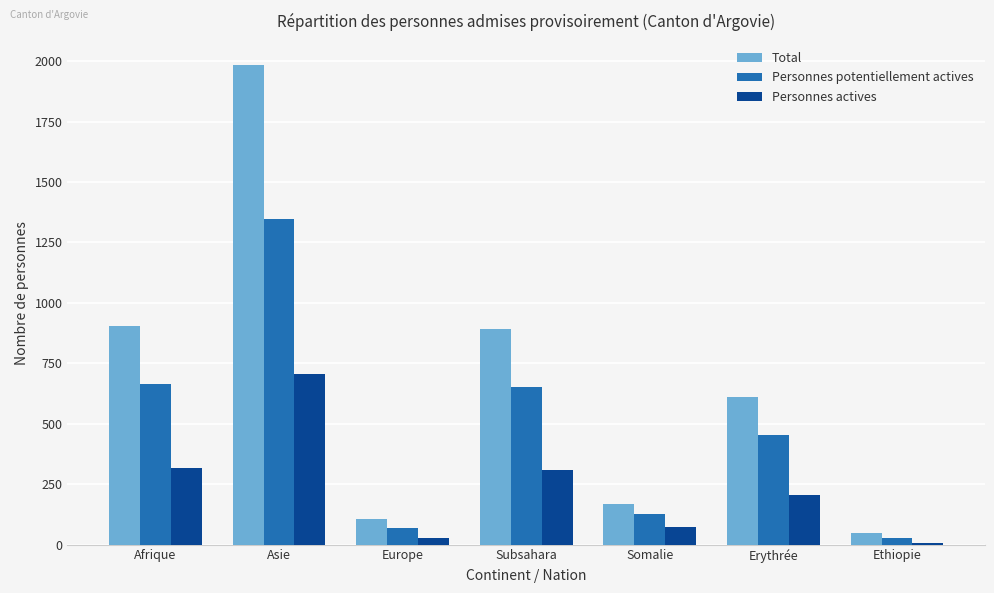

List the series in order of their peak value, lowest first.

Personnes actives, Personnes potentiellement actives, Total